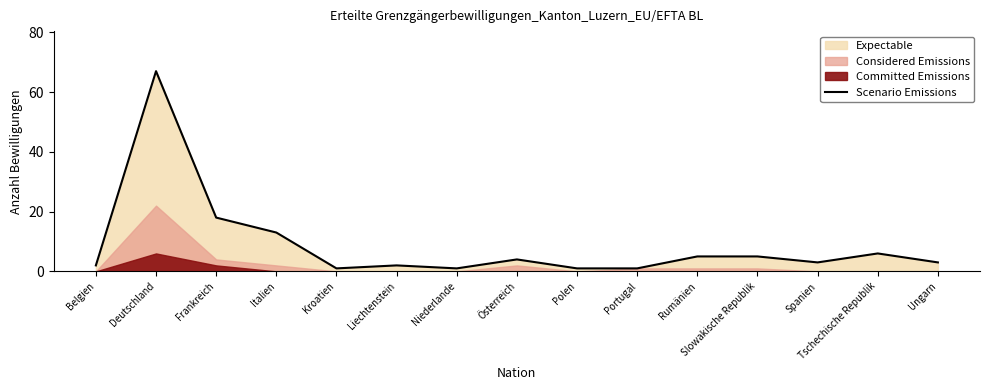

Read the value at Spanien, to the nearest 5.

5